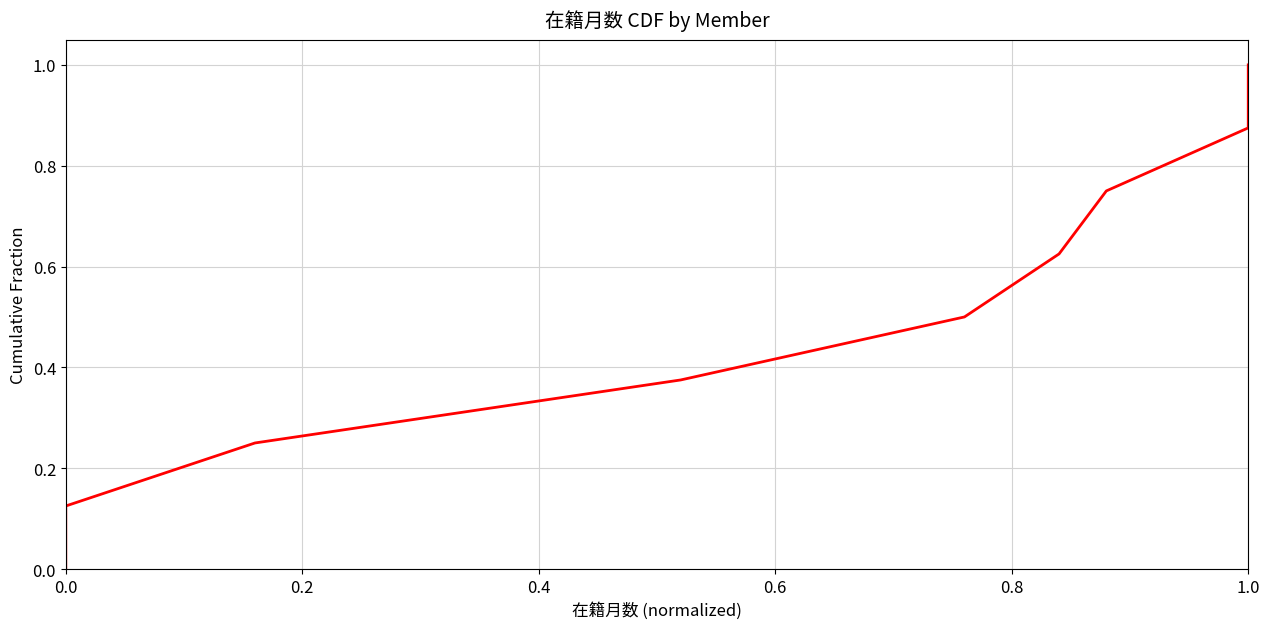

Reading right to left, transcribe all the data shown in this chart.

1.0	0.9	0.8	0.6	0.5	0.4	0.2	0.1	0.0